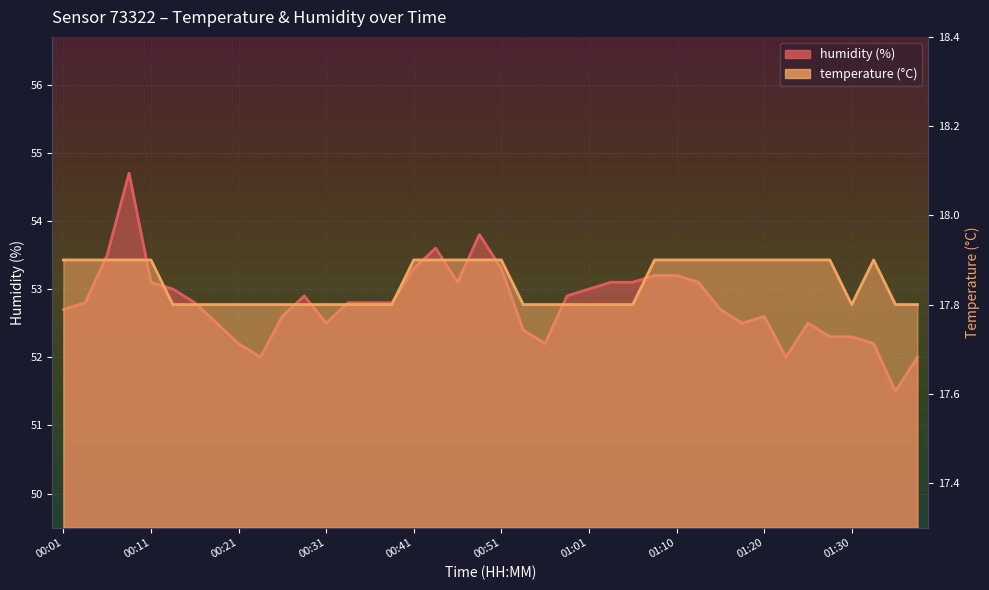

At how many categories does at least one series exceed 21?

40